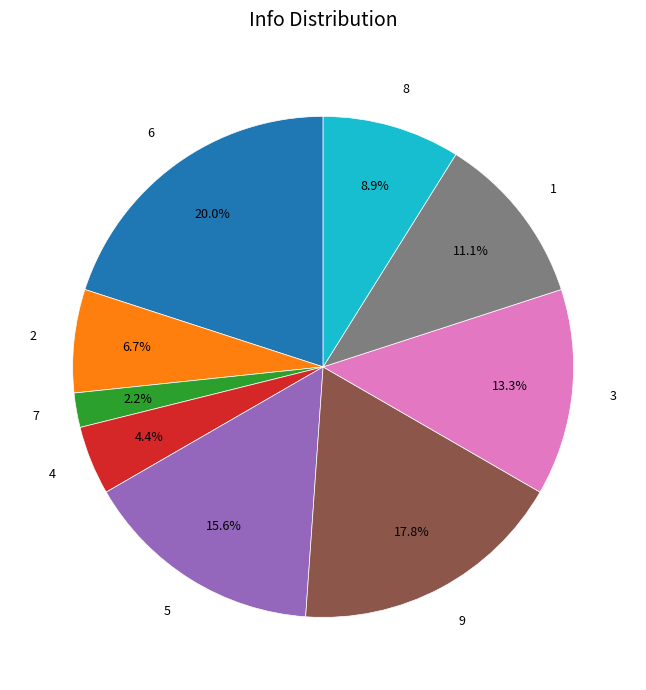

What is the ratio of the value at 9 to the value at 1?

1.6